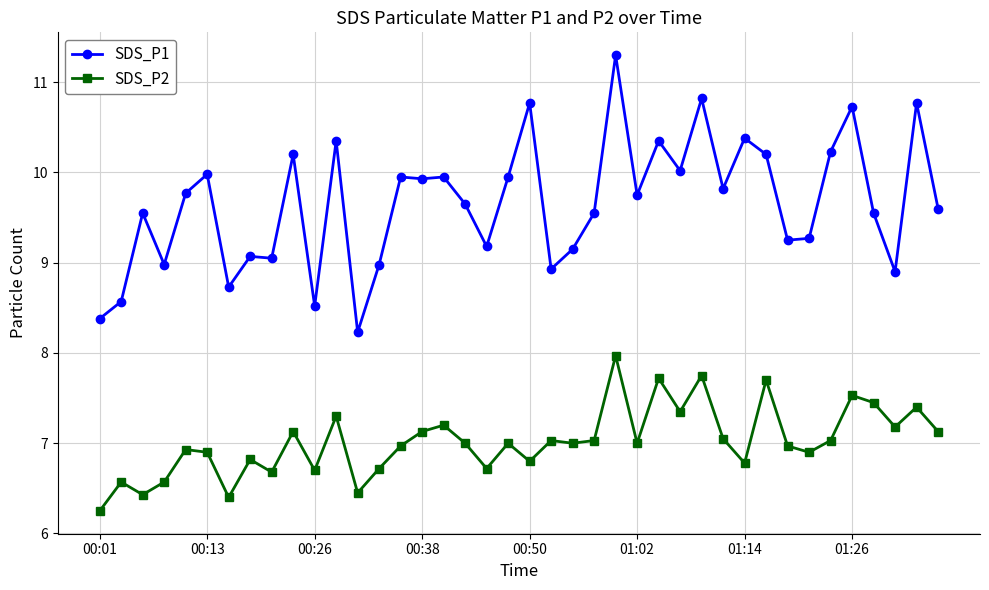

Which series has the largest range (max minus min)?

SDS_P1